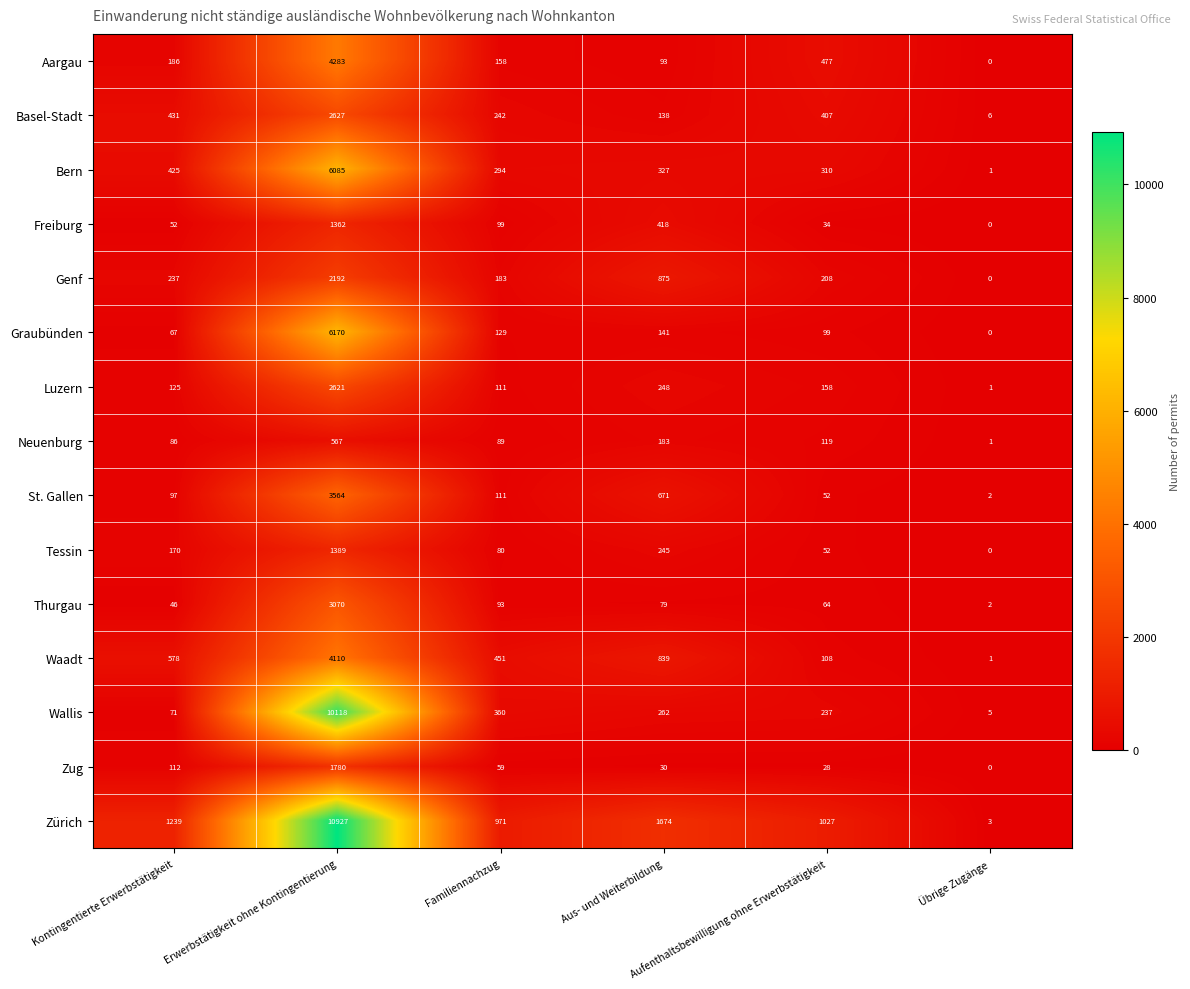

What is the spread (max minus min) of values at Aus- und Weiterbildung?

1644